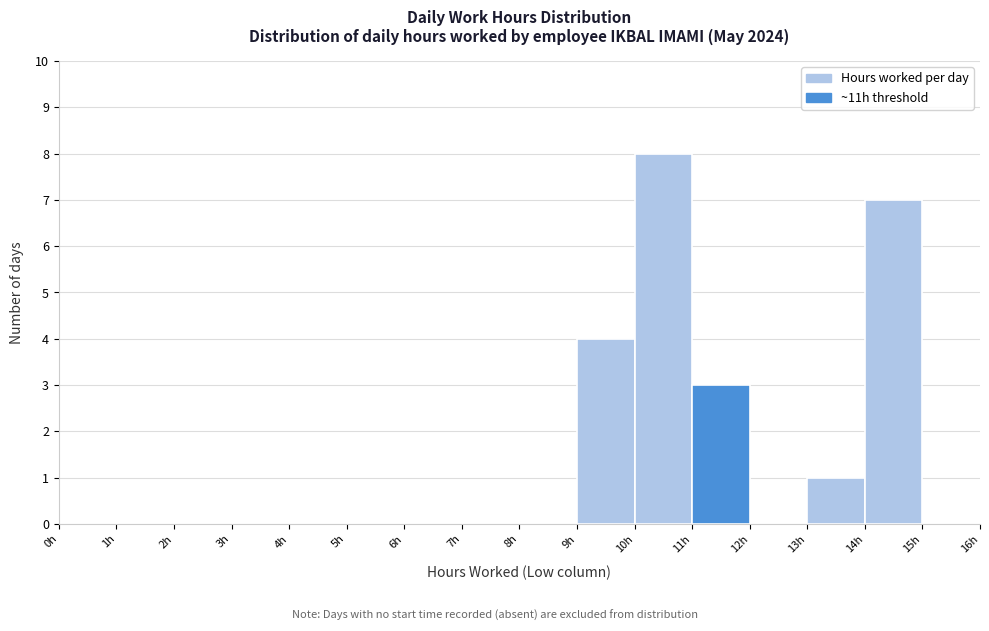

Over which range of the x-axis is the bar tallest?

10 to 11